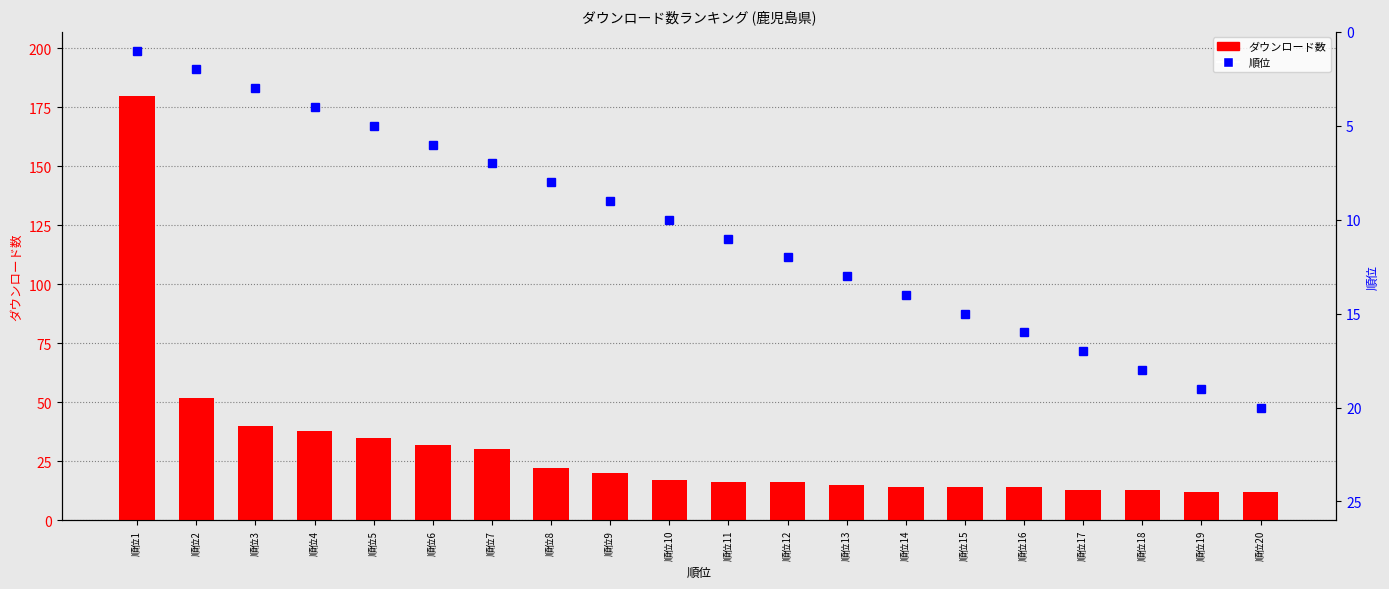

Is the value of 順位 at 順位8 greater than the value of ダウンロード数 at 順位2?

No